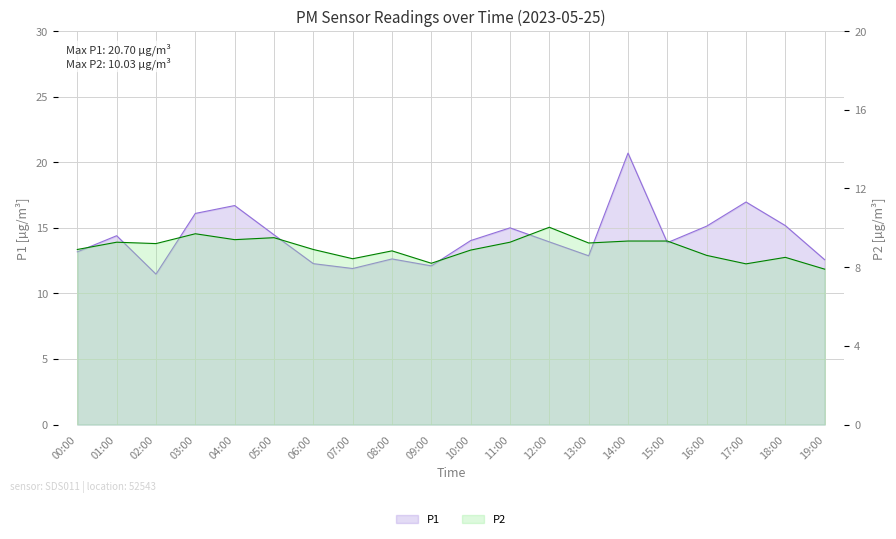

How many data points does each series have?

20